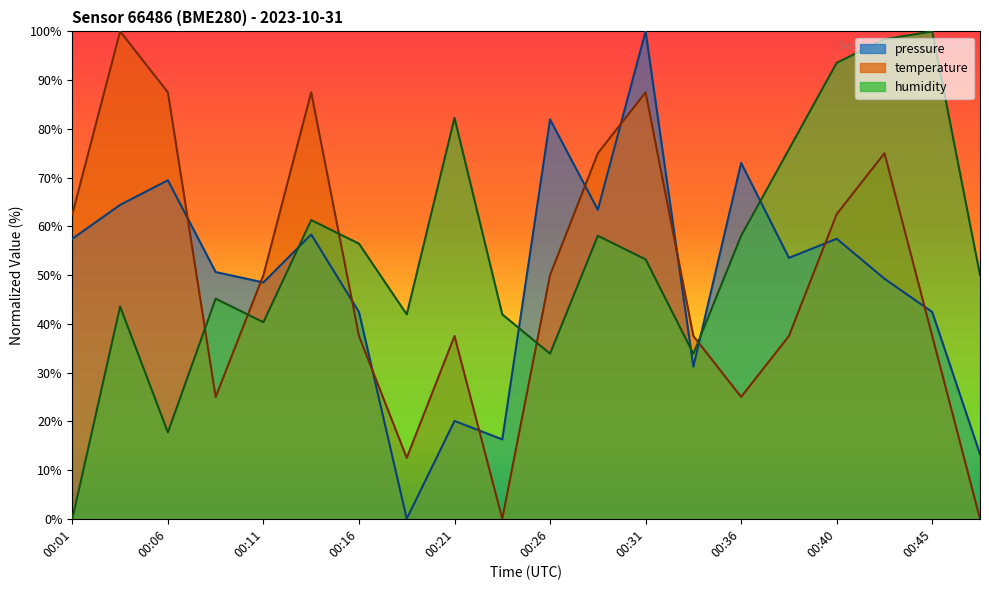

What is the value of the pressure point at the 3rd from the left?

69.5